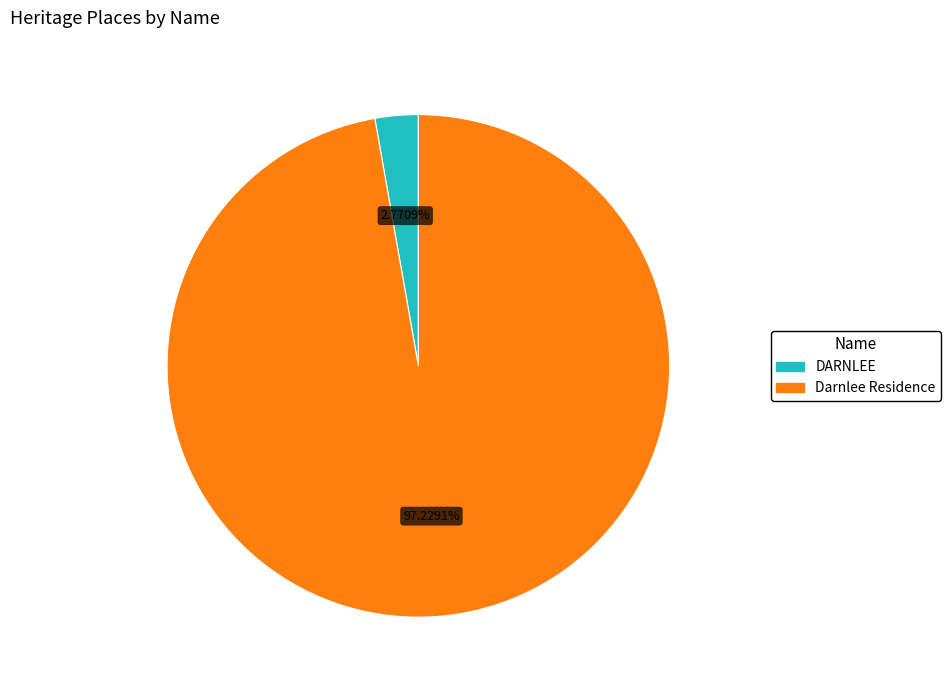

What is the majority slice?

Darnlee Residence